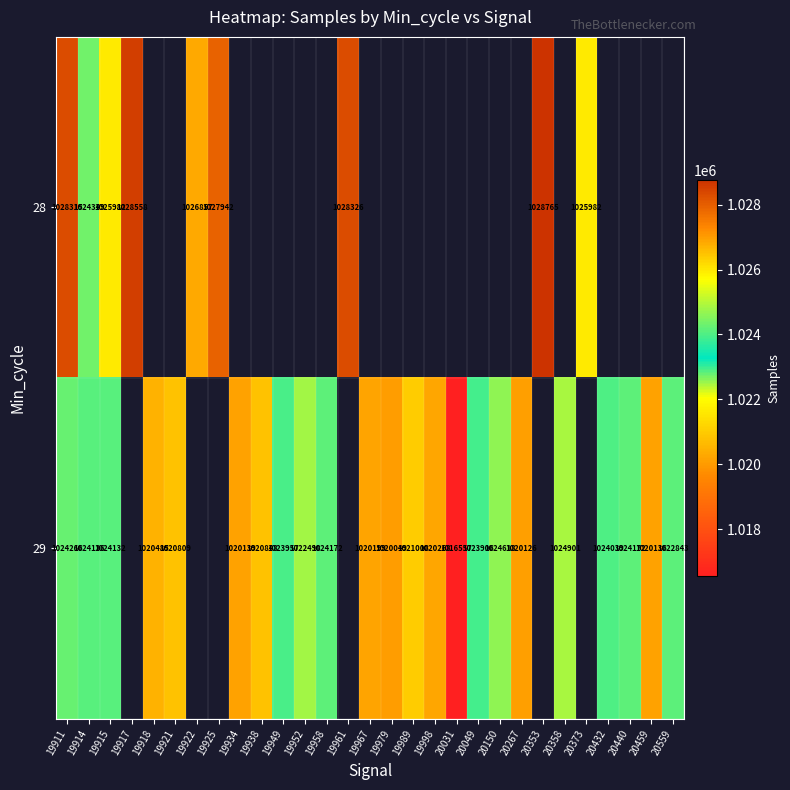

Between 19915 and 20358, which is larger?

20358